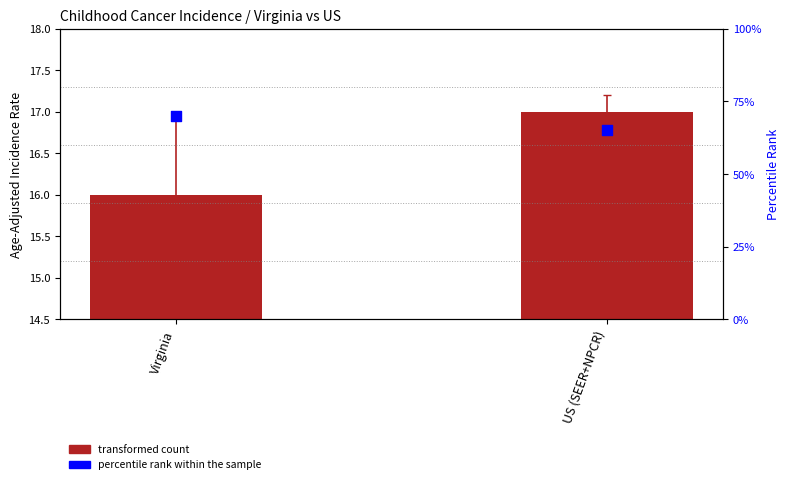

At how many categories does at least one series exceed 59?

2